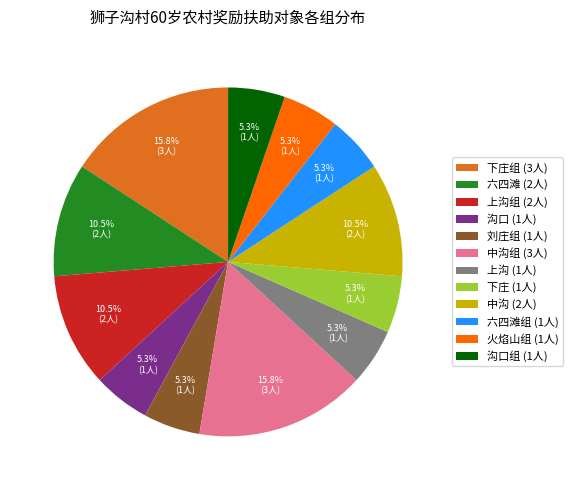

What is the ratio of the value at 下庄组 (3人) to the value at 六四滩 (2人)?

1.5